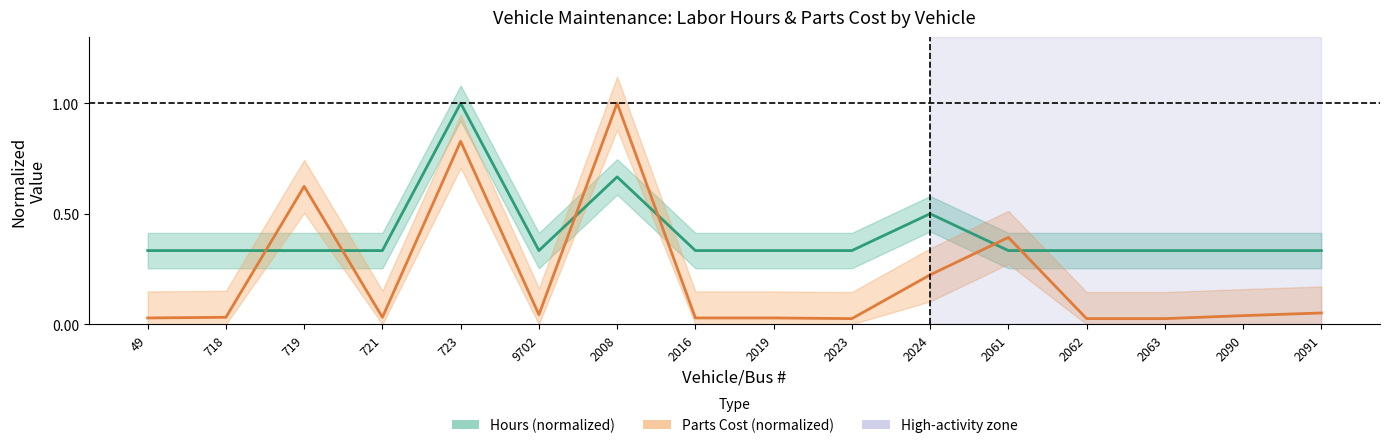

What is the difference between the maximum and minimum values in the Hours (normalized) series?

0.7